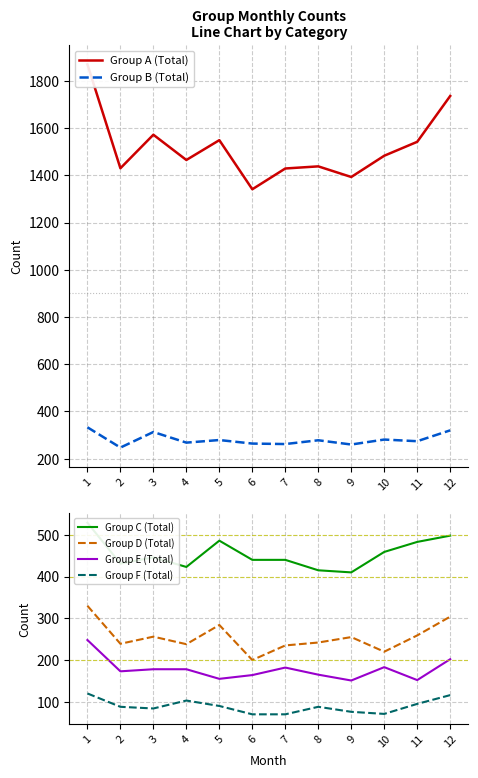

What is the difference between the maximum and minimum values in the Group B (Total) series?

86